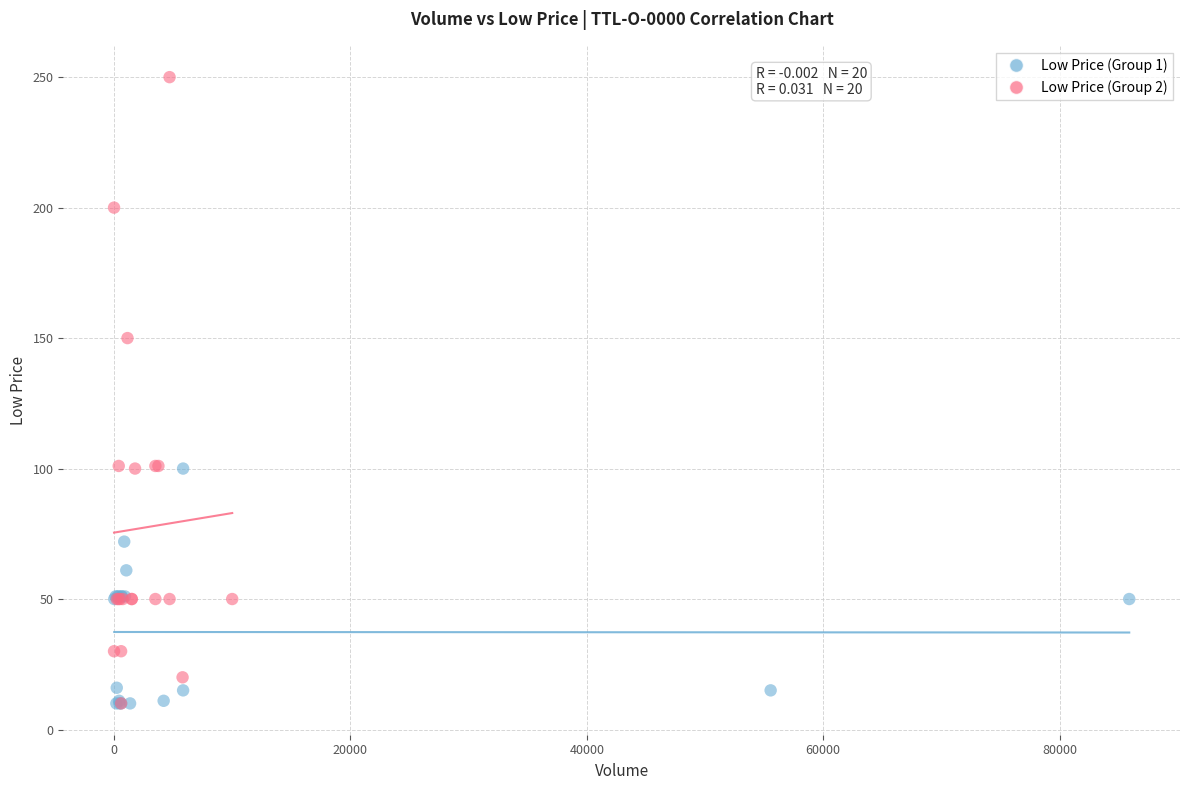

Which series has the widest spread of Y values?

Low Price (Group 2)